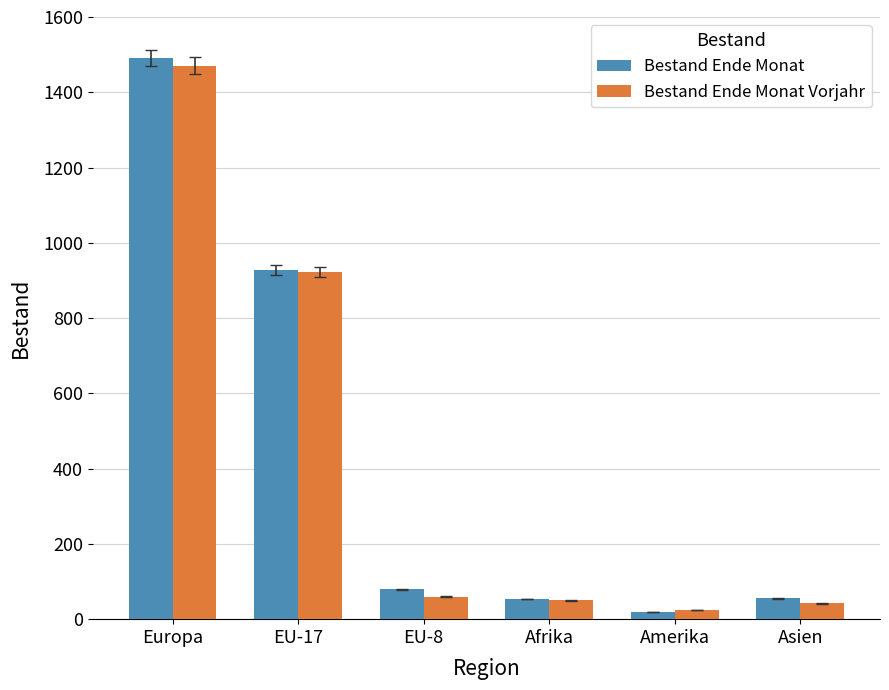

Where is Bestand Ende Monat nearest to the value 755?

EU-17